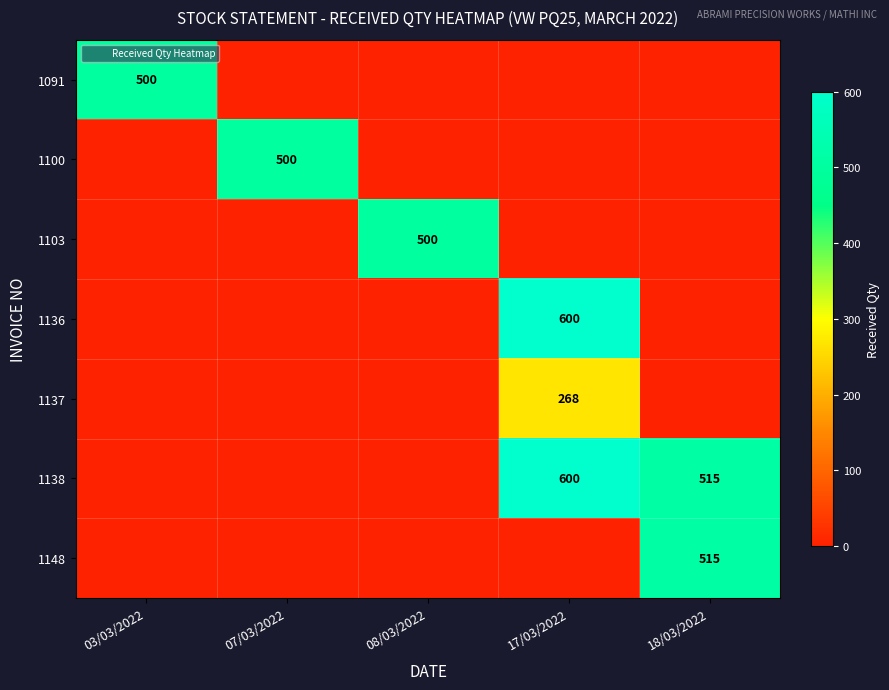

At 07/03/2022, list the series in order from largest to smallest.

1100, 1091, 1103, 1136, 1137, 1138, 1148